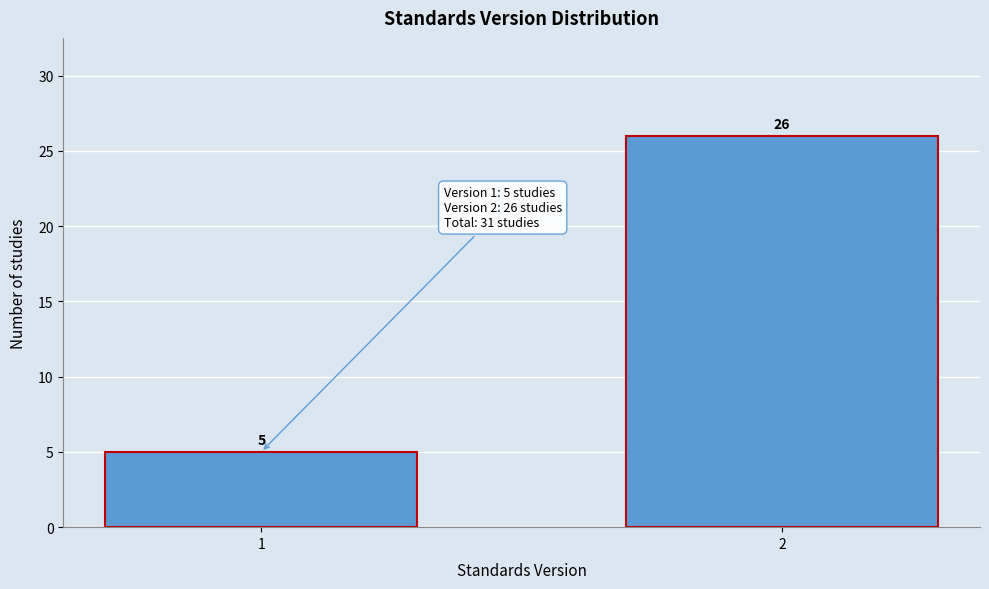

Reading left to right, what are all the values shown in this chart?

1=5	2=26